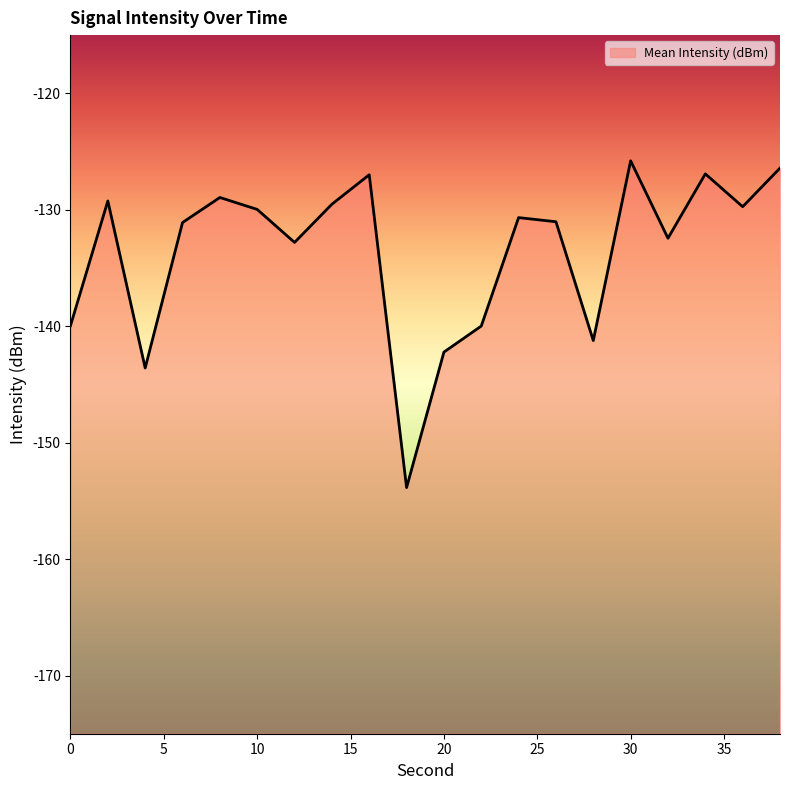

List the labels in order of value, smallest first.

18, 4, 20, 28, 22, 0, 12, 32, 6, 26, 24, 10, 36, 14, 2, 8, 16, 34, 38, 30